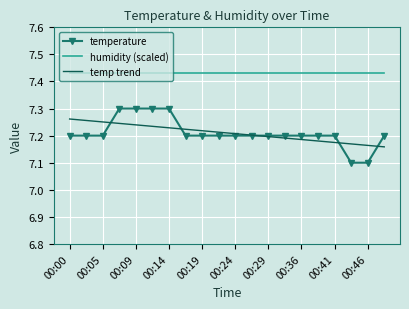

Which series has the largest total across all categories?

humidity (scaled)